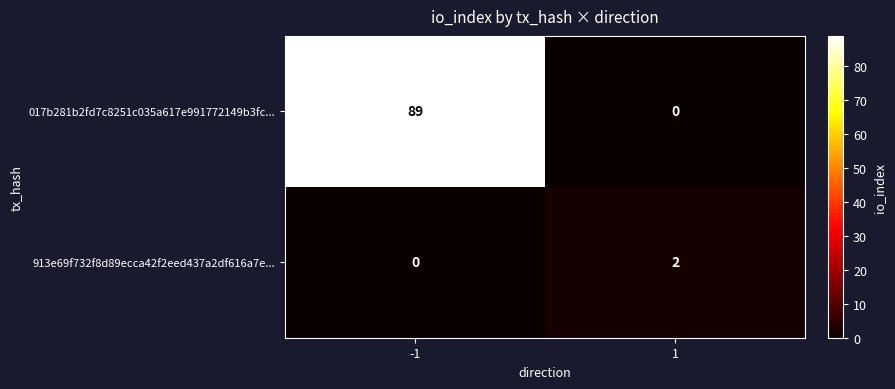

What is the difference between the maximum and minimum values in the 017b281b2fd7c8251c035a617e991772149b3fc... series?

89